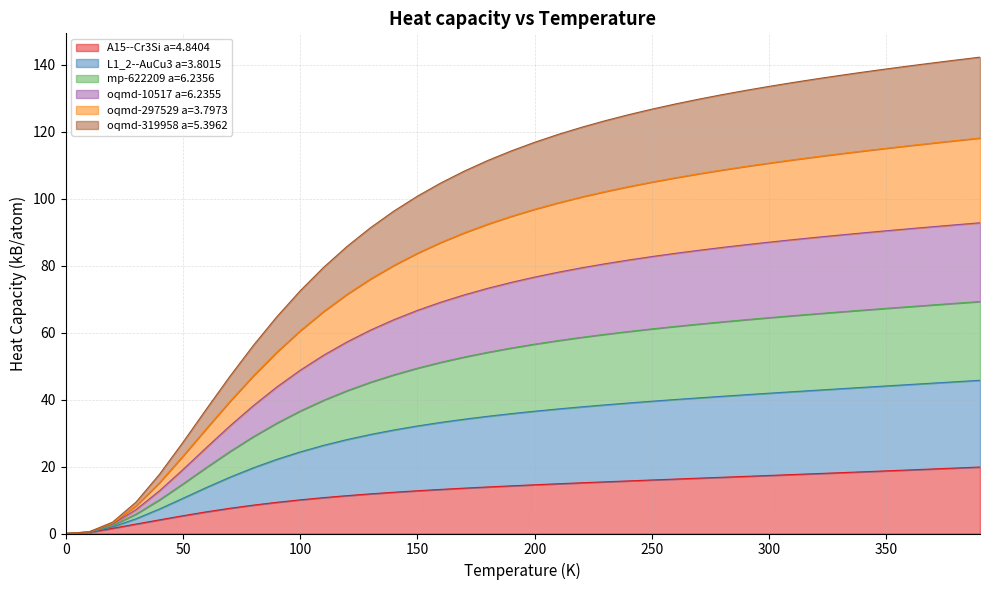

List the labels in order of oqmd-319958 a=5.3962 value, largest first.

390.0, 380.0, 370.0, 360.0, 350.0, 340.0, 330.0, 320.0, 310.0, 300.0, 290.0, 280.0, 270.0, 260.0, 250.0, 240.0, 230.0, 220.0, 210.0, 200.0, 190.0, 180.0, 170.0, 160.0, 150.0, 140.0, 130.0, 120.0, 110.0, 100.0, 90.0, 80.0, 70.0, 60.0, 50.0, 40.0, 30.0, 20.0, 10.0, 0.0